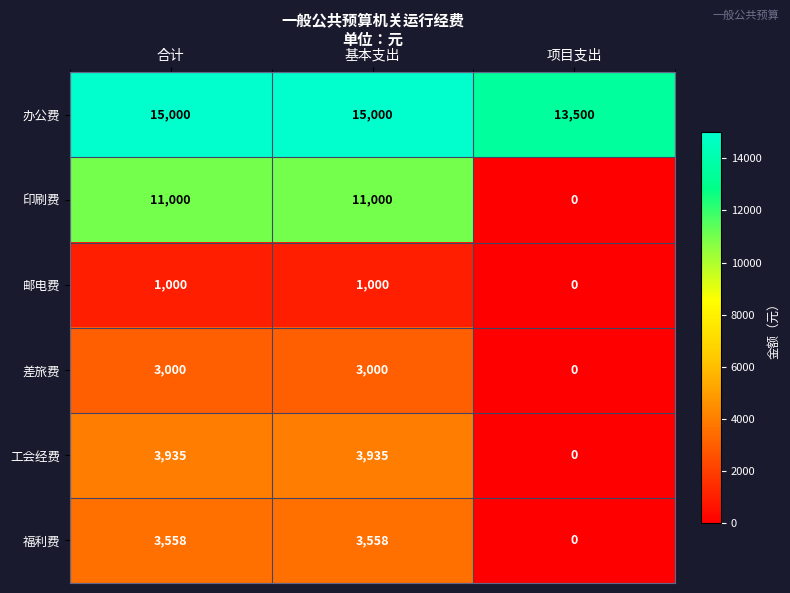

Rank the series at 基本支出 from lowest to highest value.

邮电费, 差旅费, 福利费, 工会经费, 印刷费, 办公费